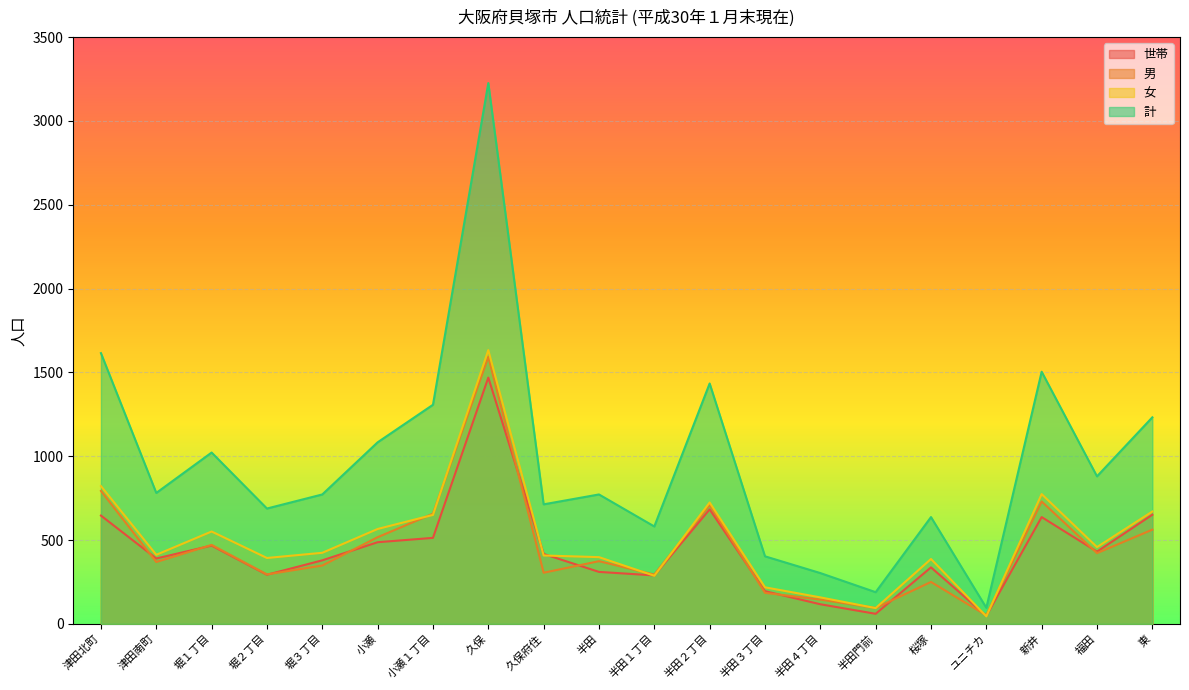

What is the sum of the 計 values at 久保府住 and 津田南町?

1494